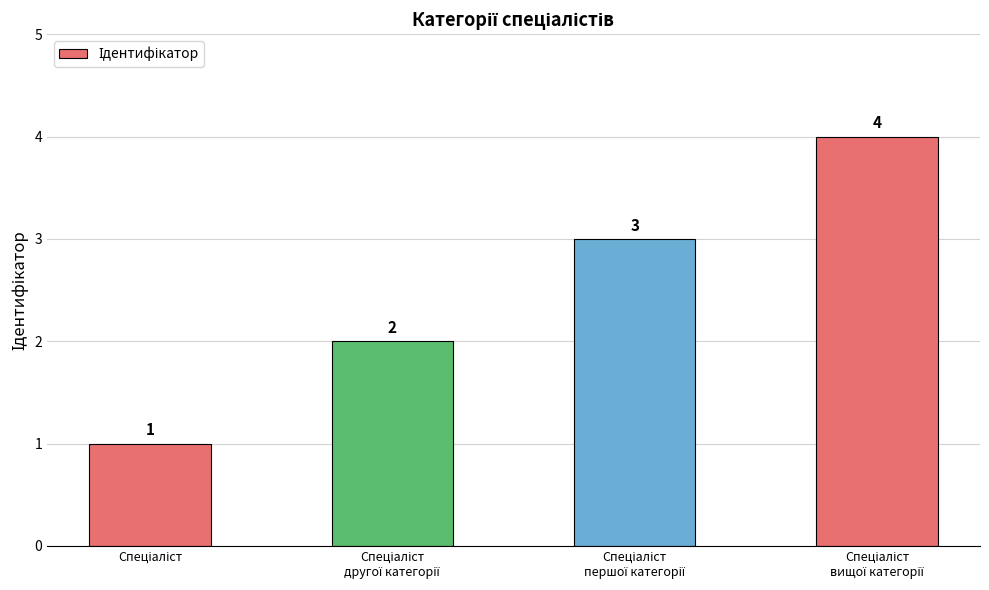

What is the difference between the maximum and minimum values?

3